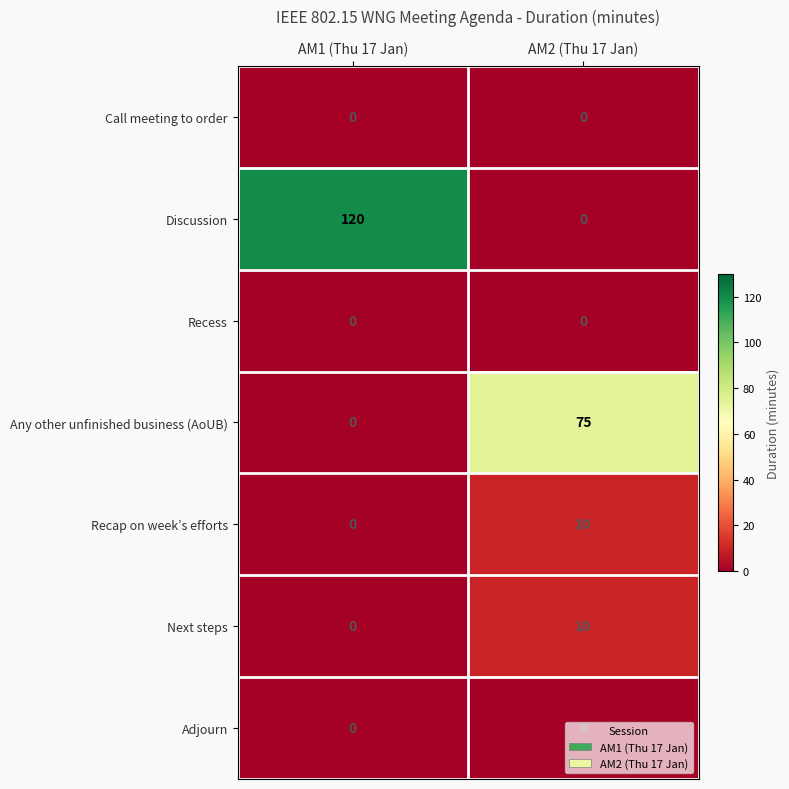

How many distinct data groups are displayed?

7